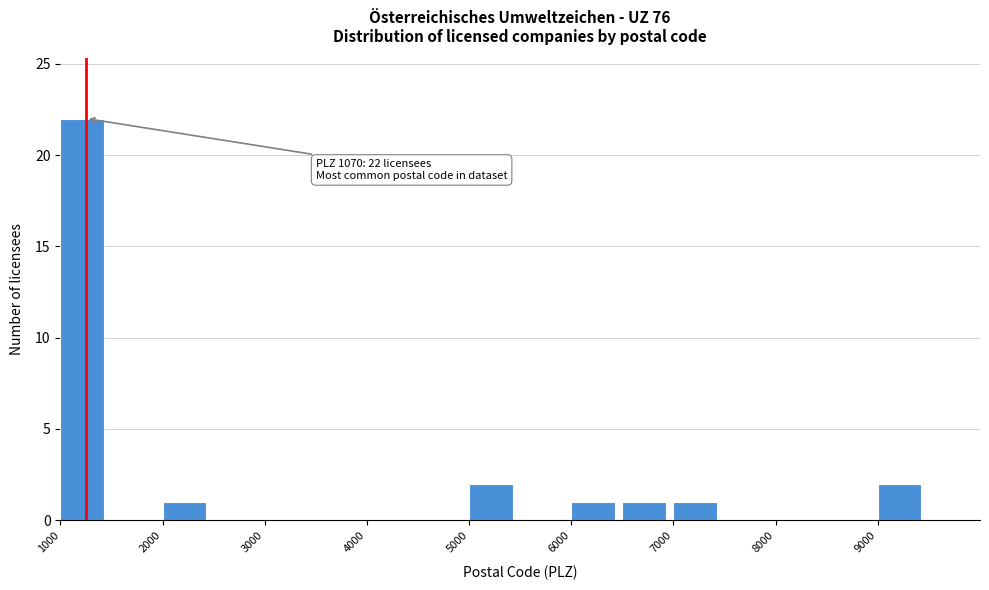

Over which range of the x-axis is the bar tallest?

1000 to 1500